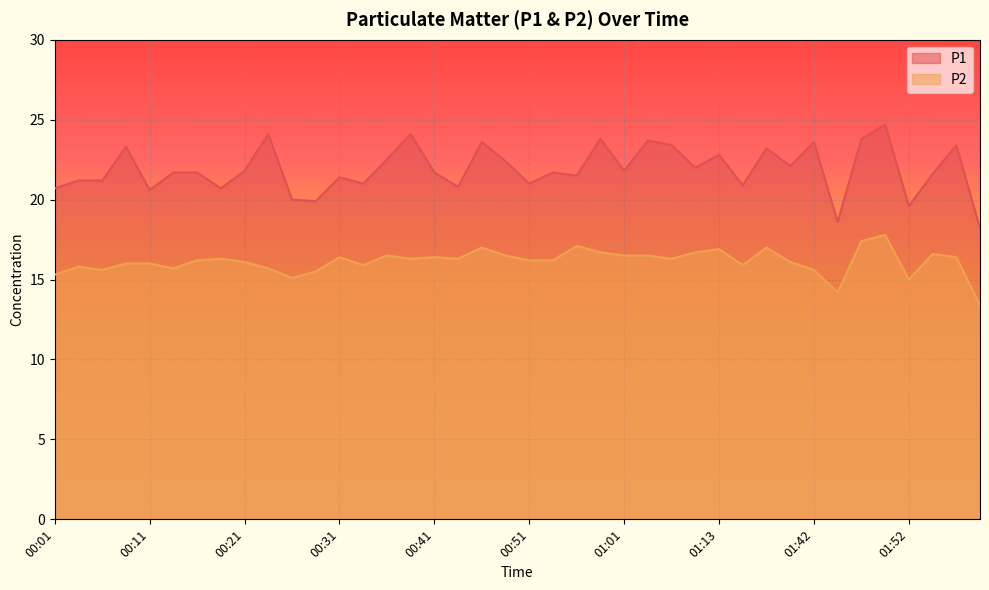

How many interior local peaks does the P1 series have?

13